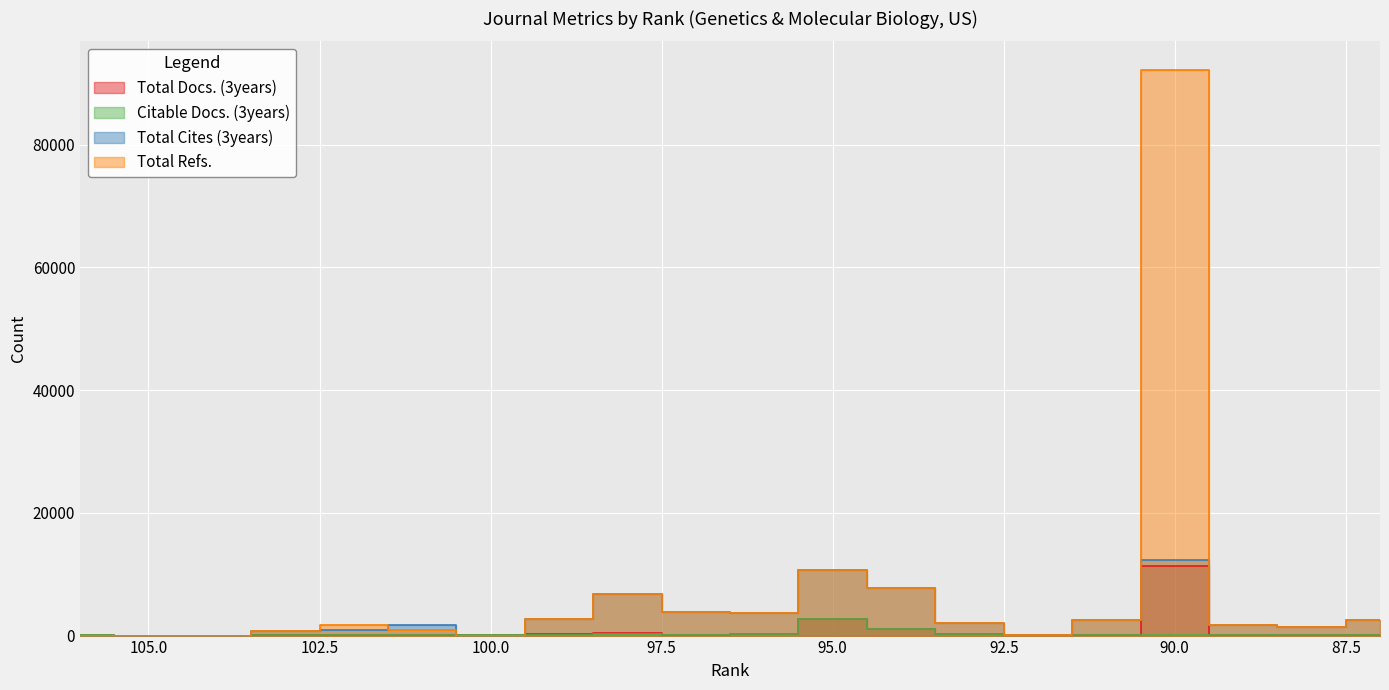

Which series has the largest total across all categories?

Total Refs.